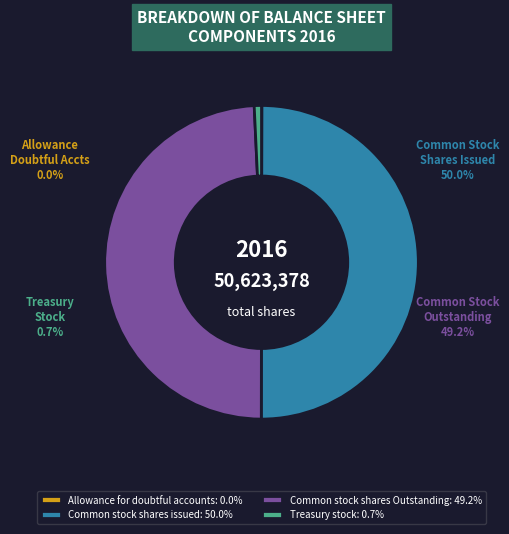

Is Common stock shares Outstanding the majority of the pie?

No